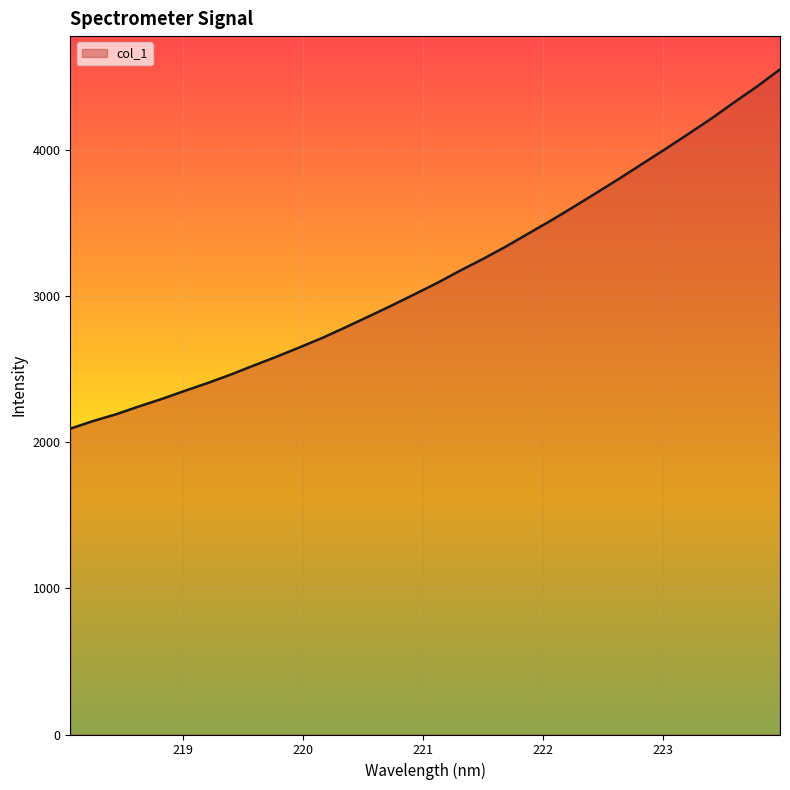

What is the difference between the maximum and minimum values?

2457.0